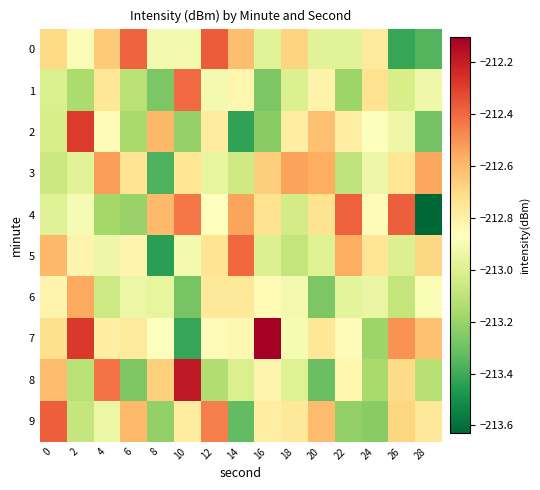

Which label corresponds to the largest value in the chart?

16